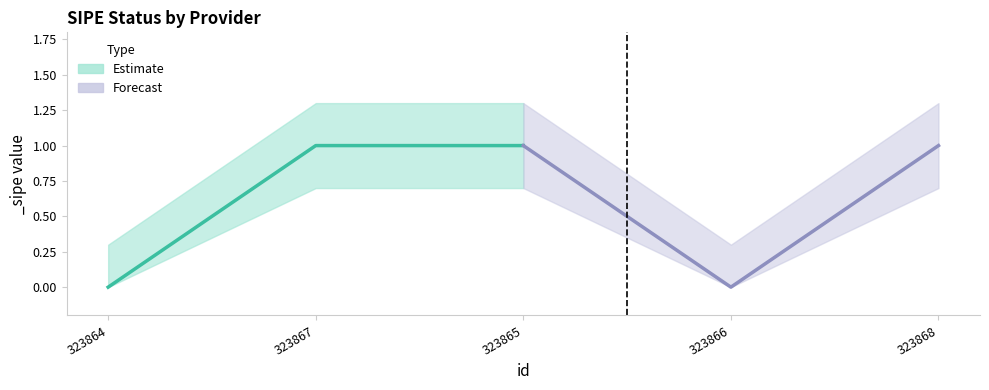

What is the sum of all _sipe_upper values?

4.5